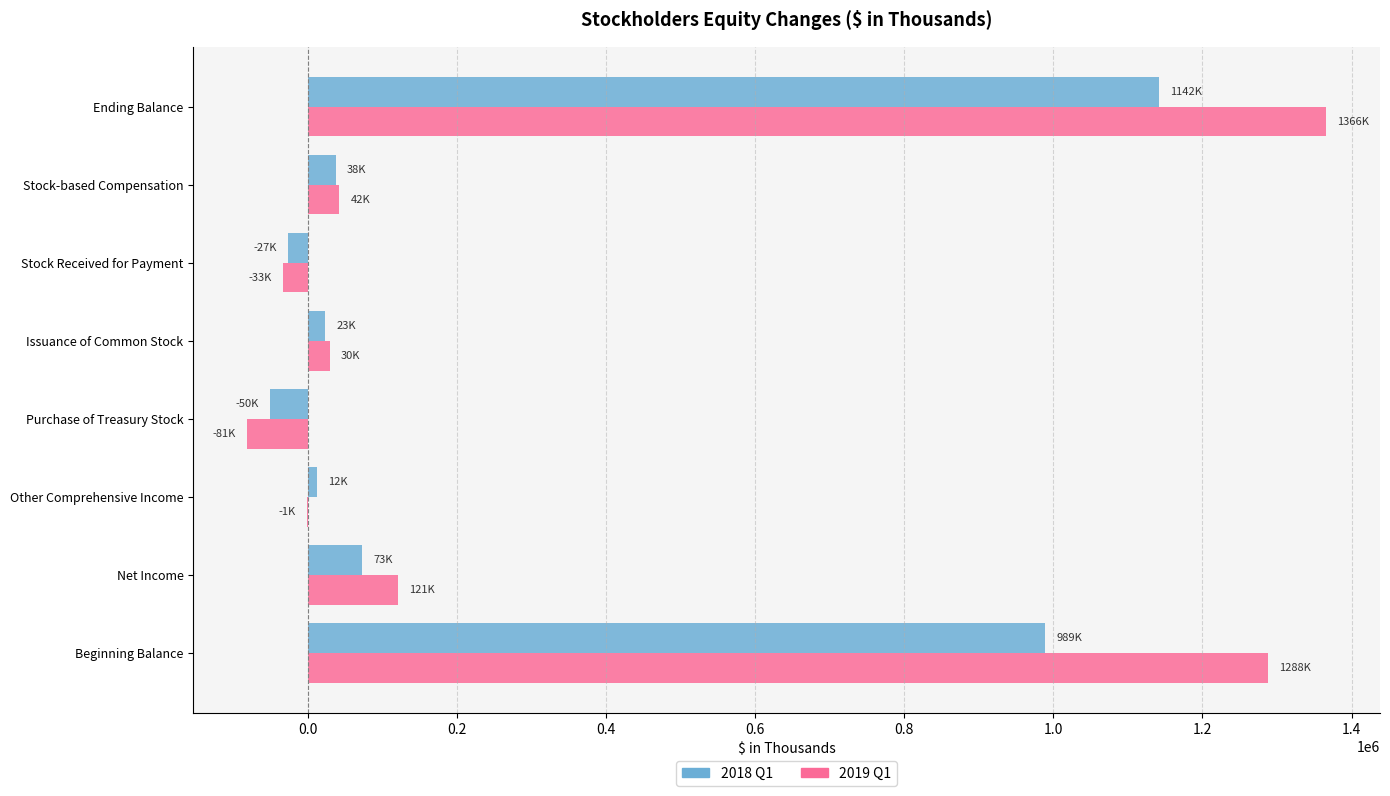

What is the maximum value shown in the chart?

1365837